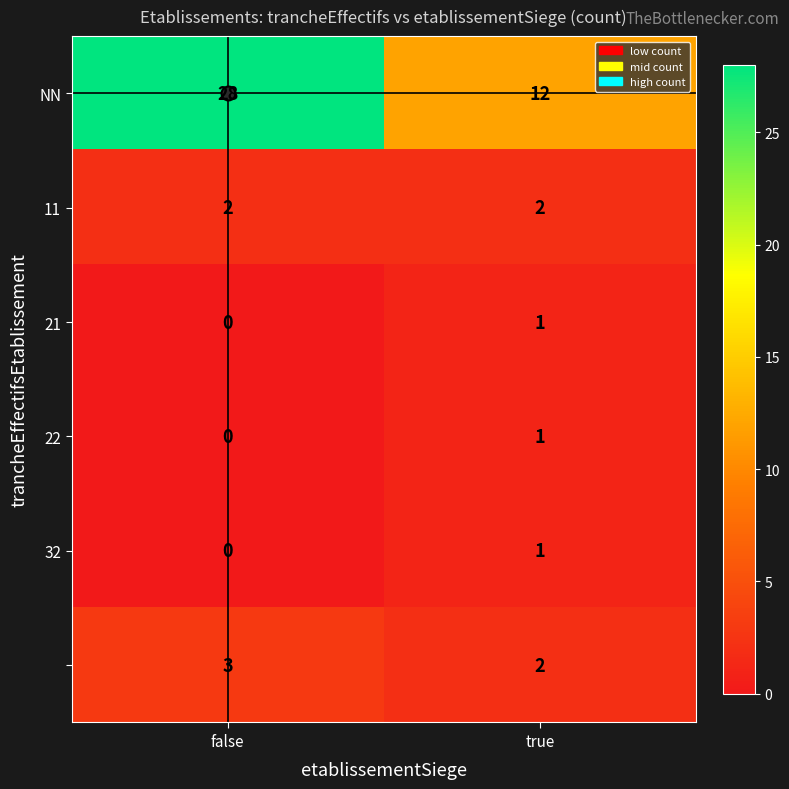

What is the difference between the highest and lowest values at true?

11